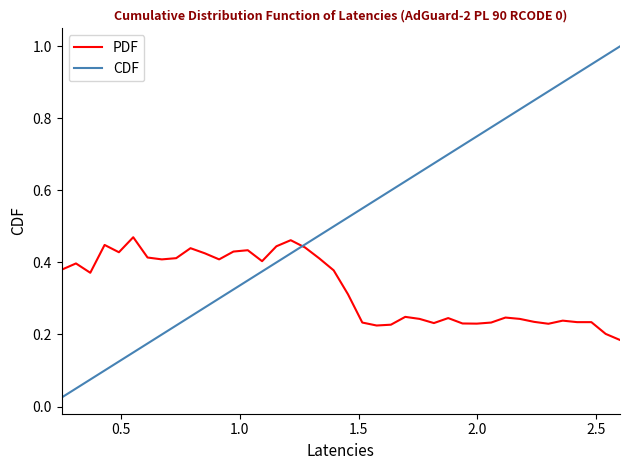

True or false: CDF and PDF cross at least once.

True